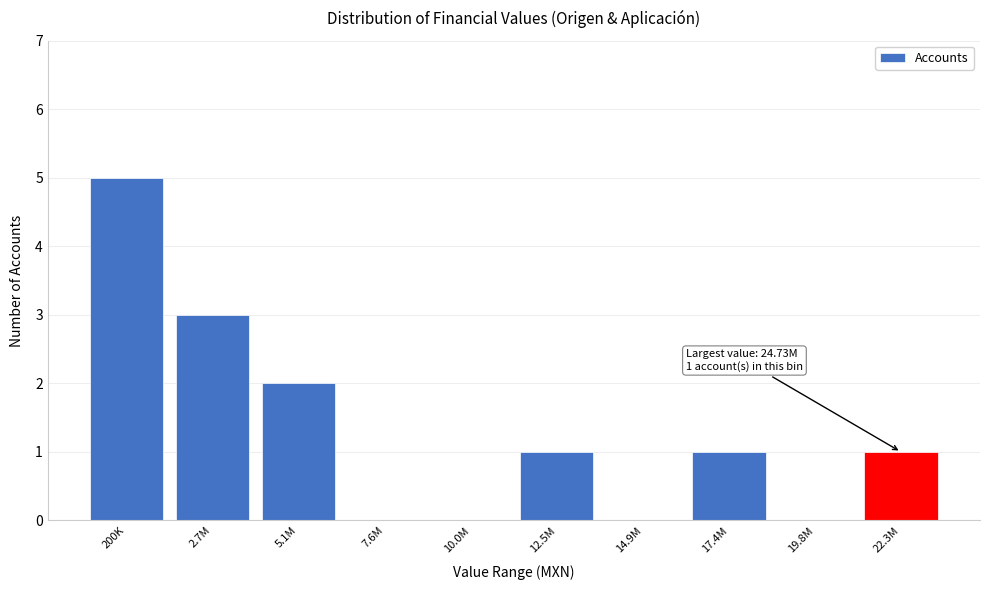

Reading left to right, transcribe all the data shown in this chart.

200K=5	2.7M=3	5.1M=2	7.6M=0	10.0M=0	12.5M=1	14.9M=0	17.4M=1	19.8M=0	22.3M=1